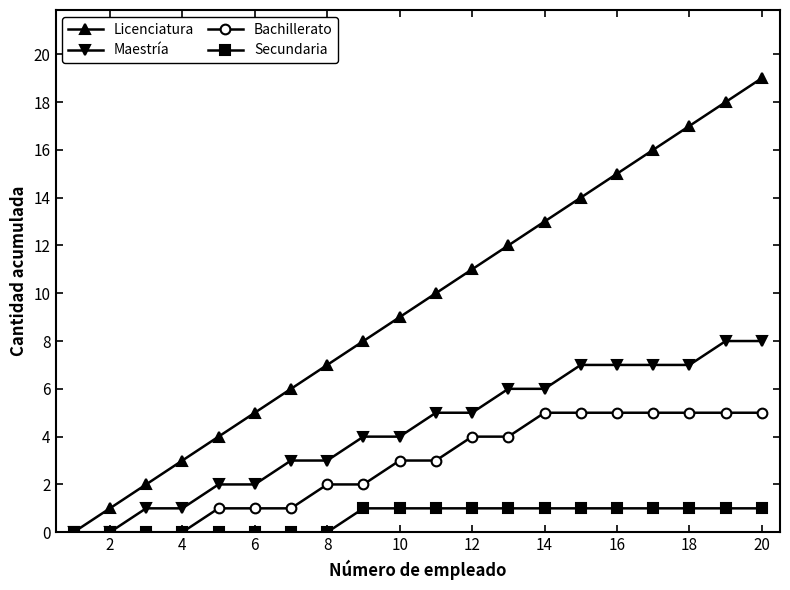

List the series in order of their peak value, lowest first.

Secundaria, Bachillerato, Maestría, Licenciatura